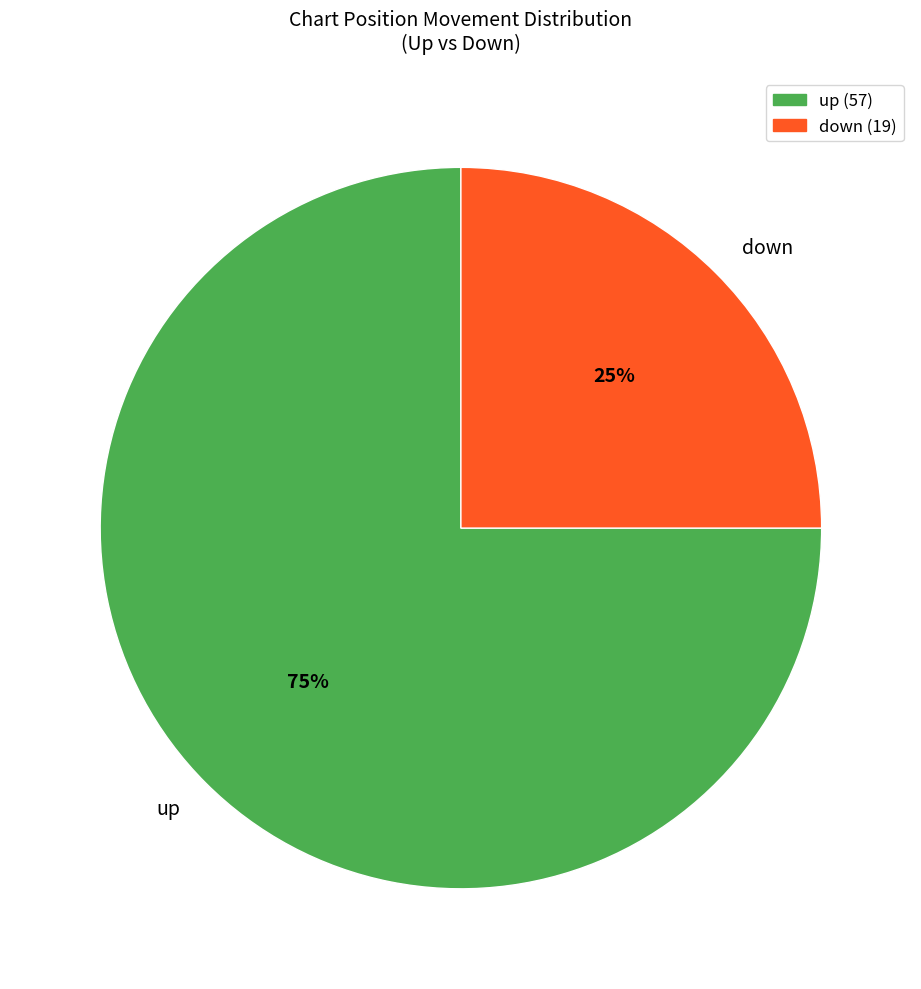

What is the largest slice in the pie chart?

up